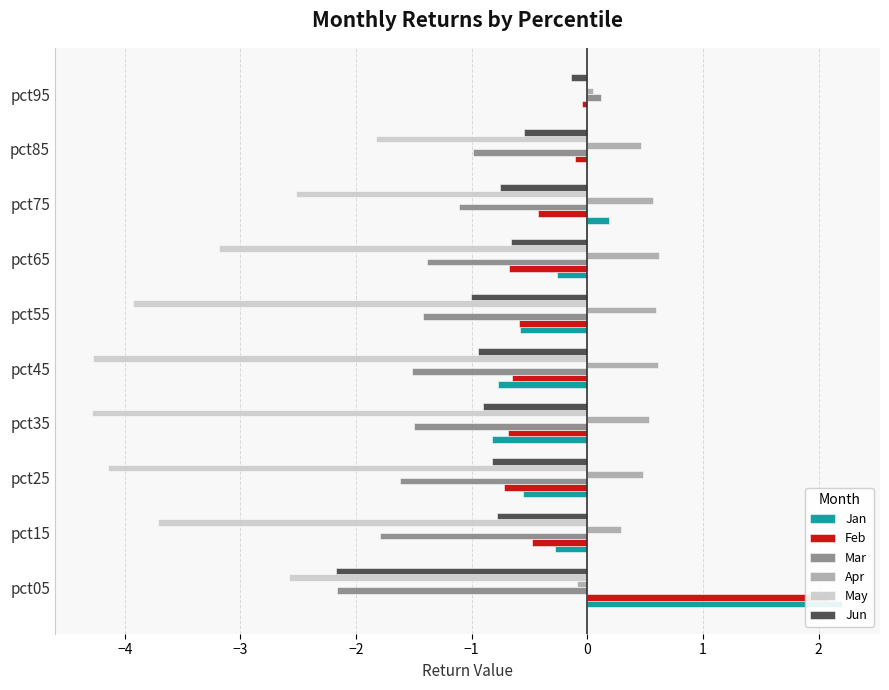

What is the difference between the maximum and second lowest values in the Feb series?

2.8